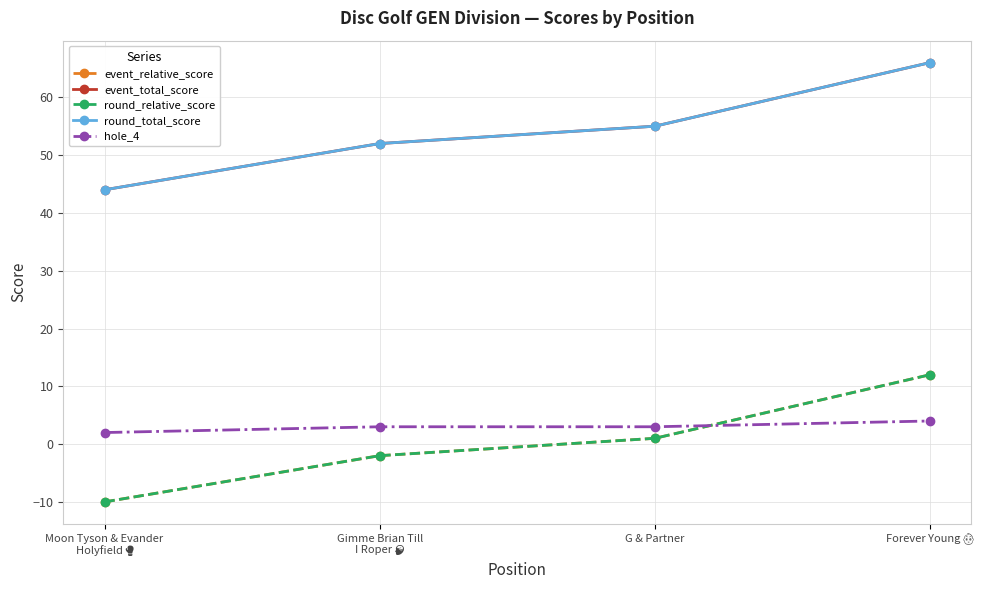

True or false: round_total_score and round_relative_score intersect in this chart.

False